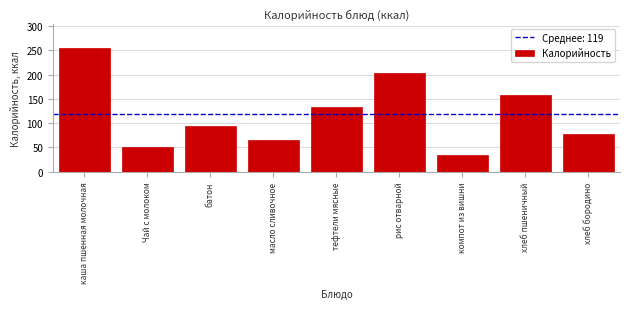

Reading left to right, what are all the values shown in this chart?

254	51	94	66	134	203	35	158	77